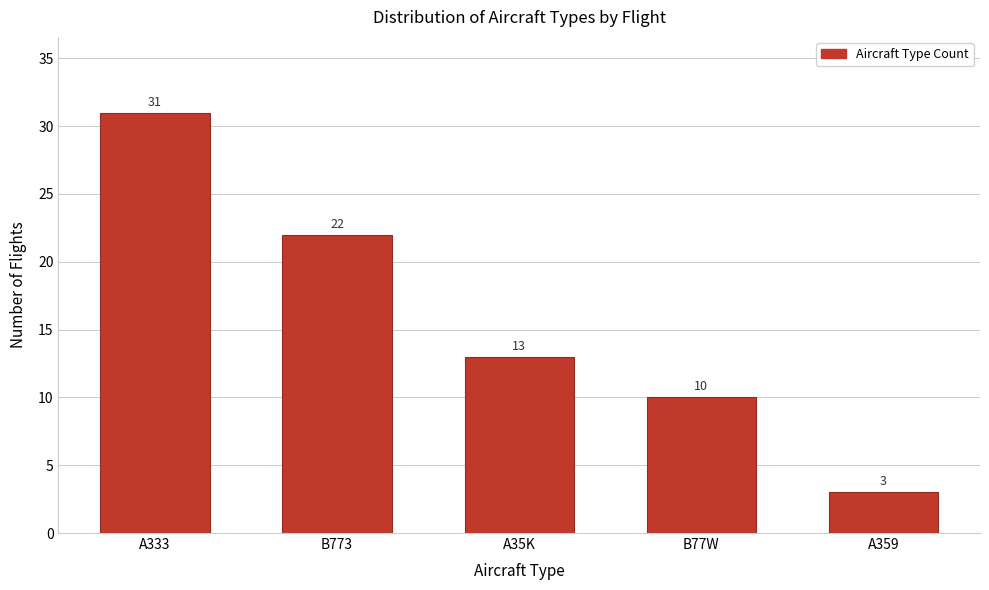

Reading left to right, list all the values displayed in this chart.

A333=31	B773=22	A35K=13	B77W=10	A359=3